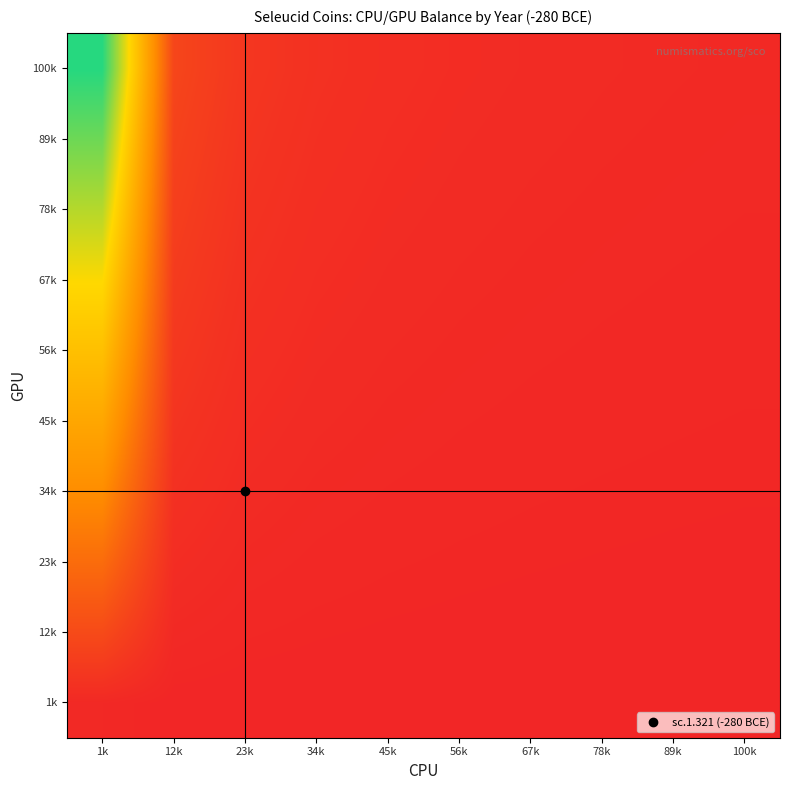

Reading left to right, extract all data points from this chart.

1k: 1k=0.8	12k=0.1	23k=0.0	34k=0.0	45k=0.0	56k=0.0	67k=0.0	78k=0.0	89k=0.0	100k=0.0
12k: 1k=9.4	12k=1.0	23k=0.5	34k=0.4	45k=0.3	56k=0.2	67k=0.2	78k=0.2	89k=0.1	100k=0.1
23k: 1k=18.0	12k=1.9	23k=1.0	34k=0.7	45k=0.5	56k=0.4	67k=0.3	78k=0.3	89k=0.3	100k=0.2
34k: 1k=26.6	12k=2.8	23k=1.5	34k=1.0	45k=0.8	56k=0.6	67k=0.5	78k=0.4	89k=0.4	100k=0.3
45k: 1k=35.2	12k=3.7	23k=1.9	34k=1.3	45k=1.0	56k=0.8	67k=0.7	78k=0.6	89k=0.5	100k=0.4
56k: 1k=43.8	12k=4.6	23k=2.4	34k=1.6	45k=1.2	56k=1.0	67k=0.8	78k=0.7	89k=0.6	100k=0.6
67k: 1k=52.3	12k=5.5	23k=2.9	34k=2.0	45k=1.5	56k=1.2	67k=1.0	78k=0.9	89k=0.8	100k=0.7
78k: 1k=60.9	12k=6.4	23k=3.4	34k=2.3	45k=1.7	56k=1.4	67k=1.2	78k=1.0	89k=0.9	100k=0.8
89k: 1k=69.5	12k=7.2	23k=3.8	34k=2.6	45k=2.0	56k=1.6	67k=1.3	78k=1.1	89k=1.0	100k=0.9
100k: 1k=78.1	12k=8.1	23k=4.3	34k=2.9	45k=2.2	56k=1.8	67k=1.5	78k=1.3	89k=1.1	100k=1.0